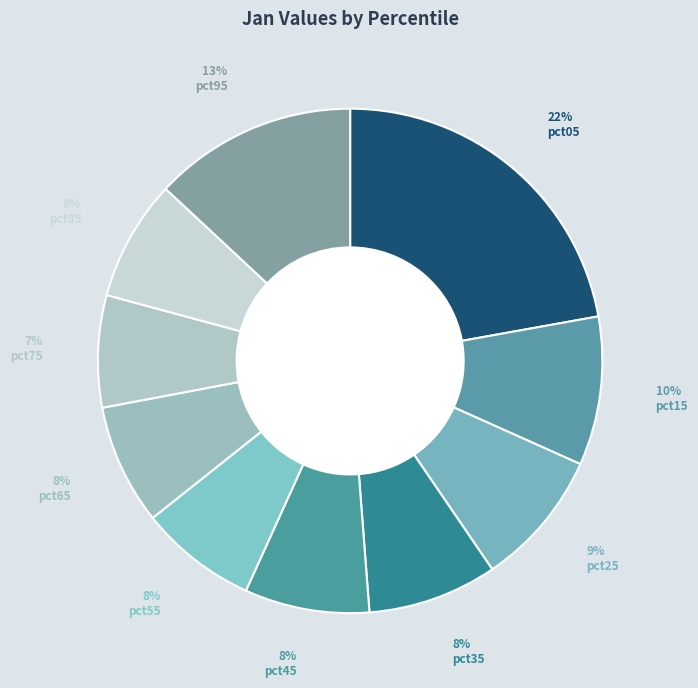

How many segments does this pie chart have?

10